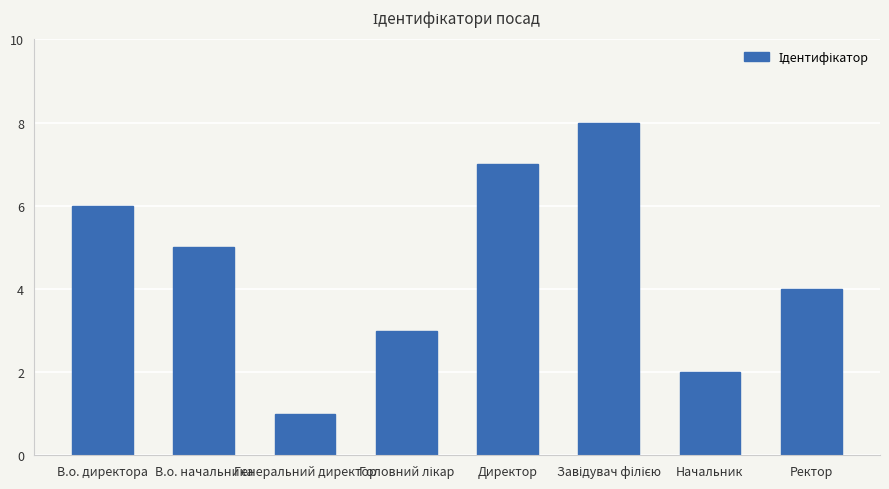

What is the difference between the maximum and minimum values?

7